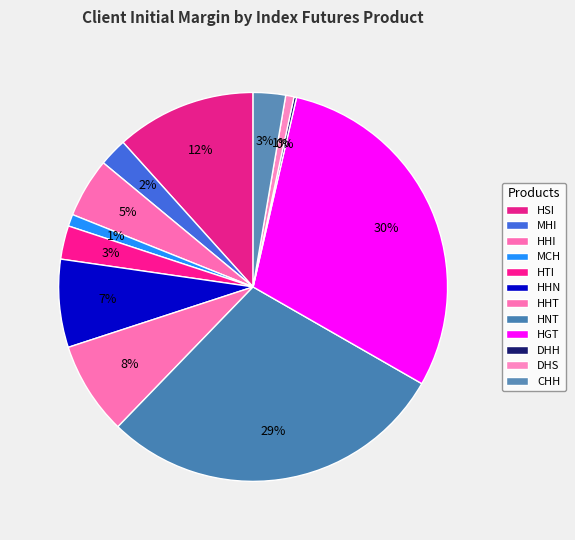

To the nearest percent, what portion does HHT represent?

8%